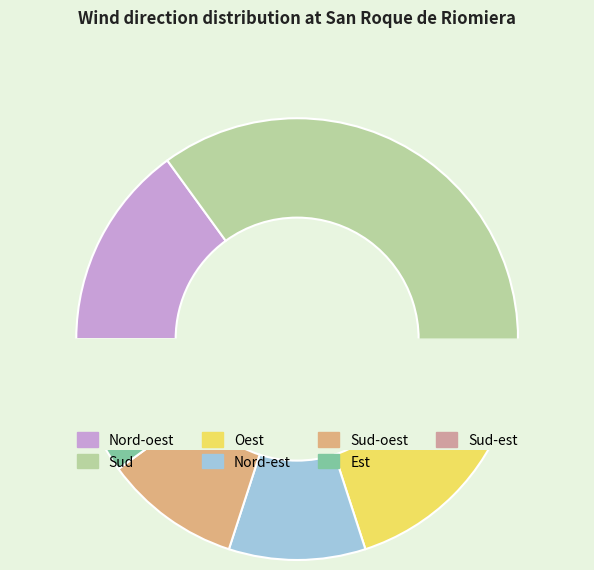

The Nord-oest slice represents 15% of the pie. True or false?

True